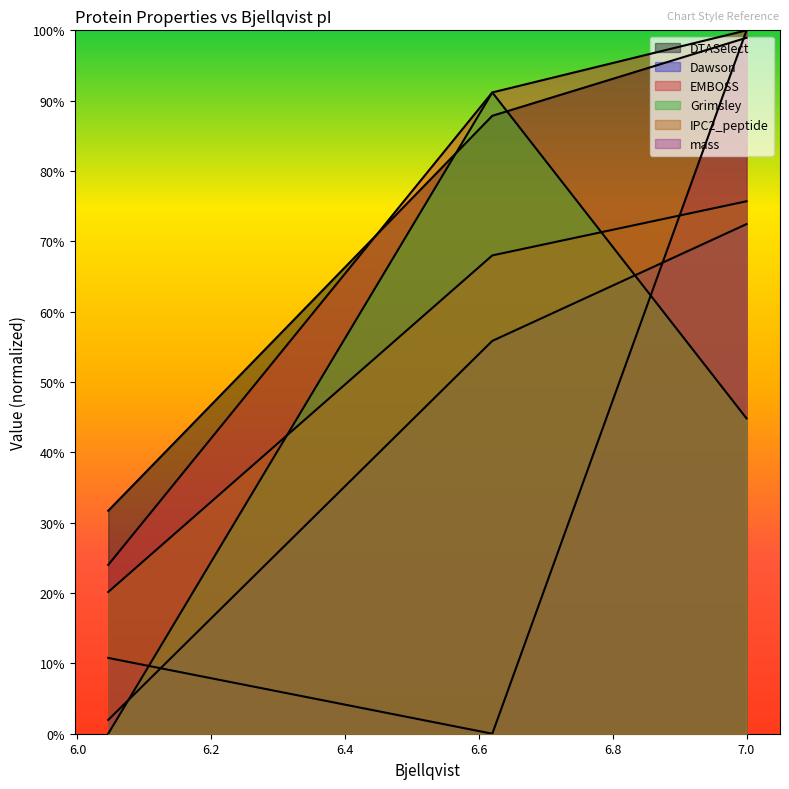

Reading left to right, list all the values displayed in this chart.

mass: 0.1	0.0	1.0
DTASelect: 0.3	0.9	1.0
Dawson: 0.0	0.6	0.7
EMBOSS: 0.2	0.9	1.0
Grimsley: 0.0	0.9	0.4
IPC2_peptide: 0.2	0.7	0.8